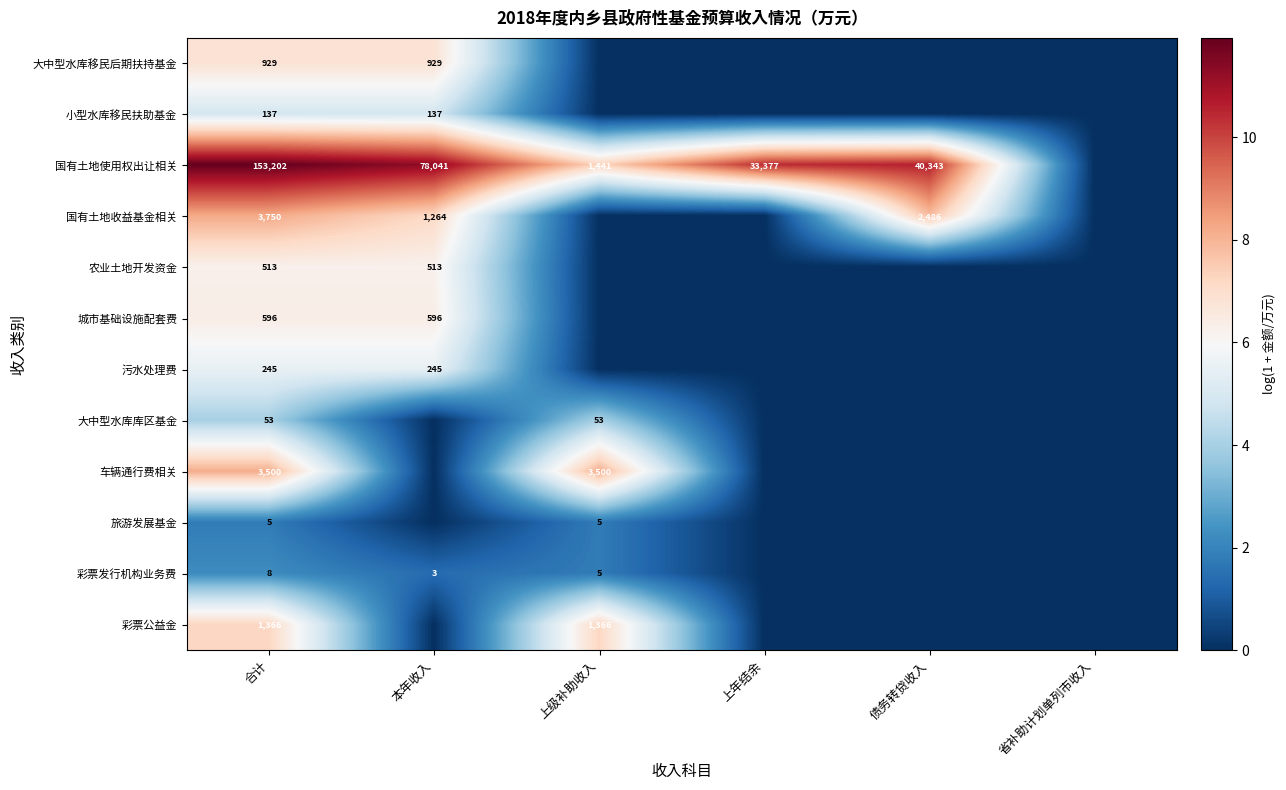

How many categories are shown in the chart?

6